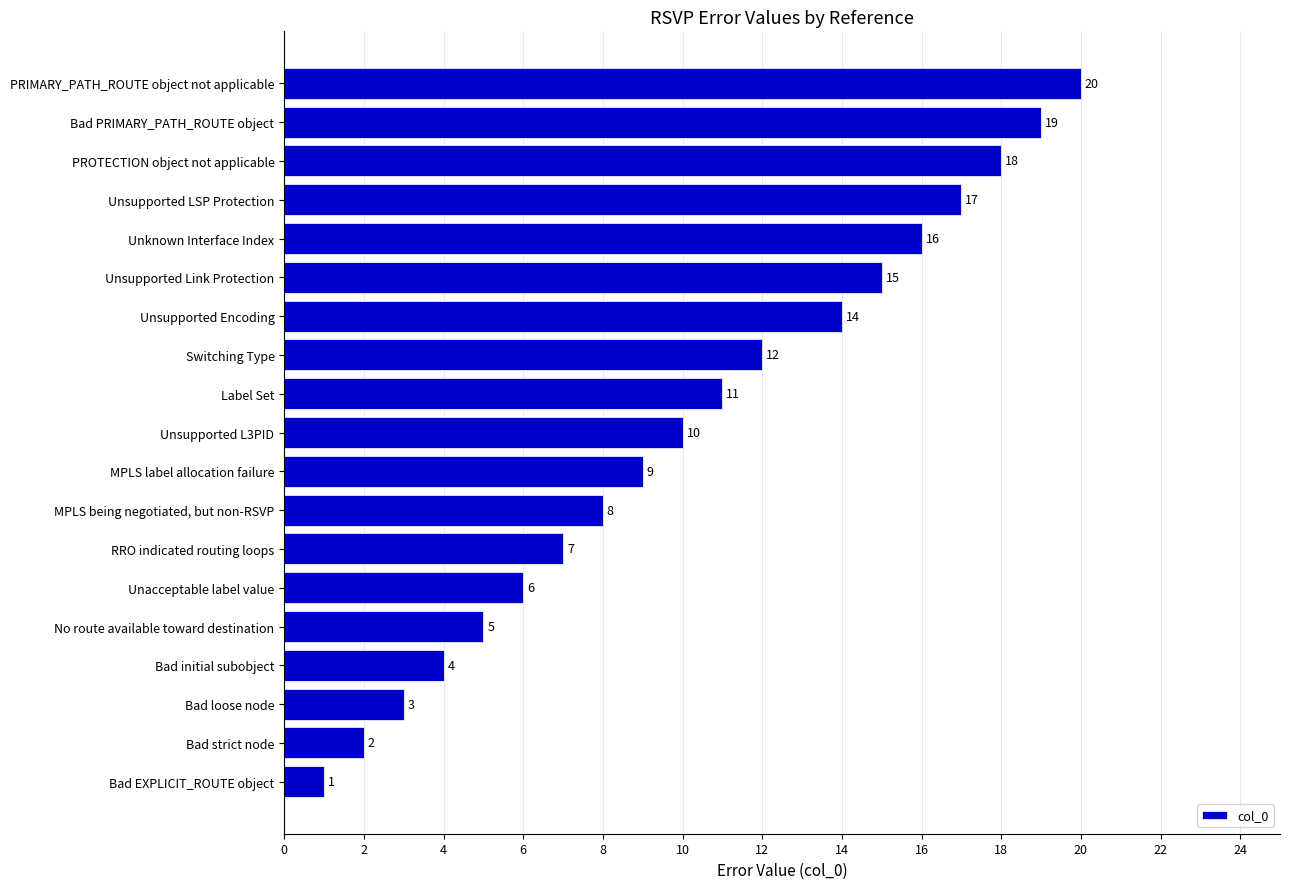

Reading top to bottom, extract all data points from this chart.

20	19	18	17	16	15	14	12	11	10	9	8	7	6	5	4	3	2	1